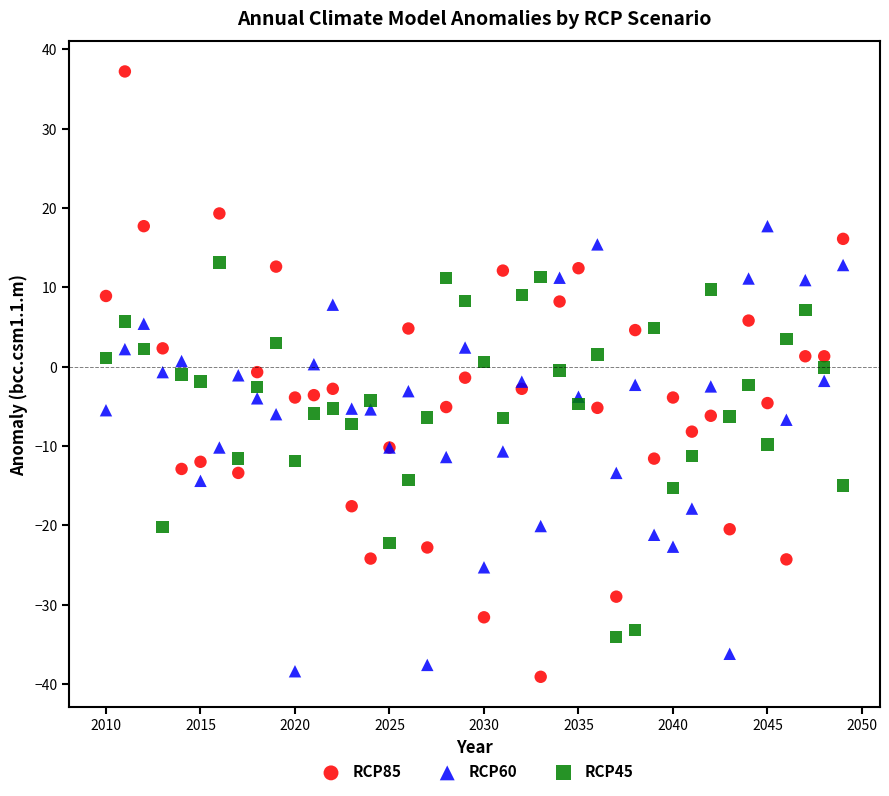

What are all the series names shown in the legend?

RCP85, RCP60, RCP45